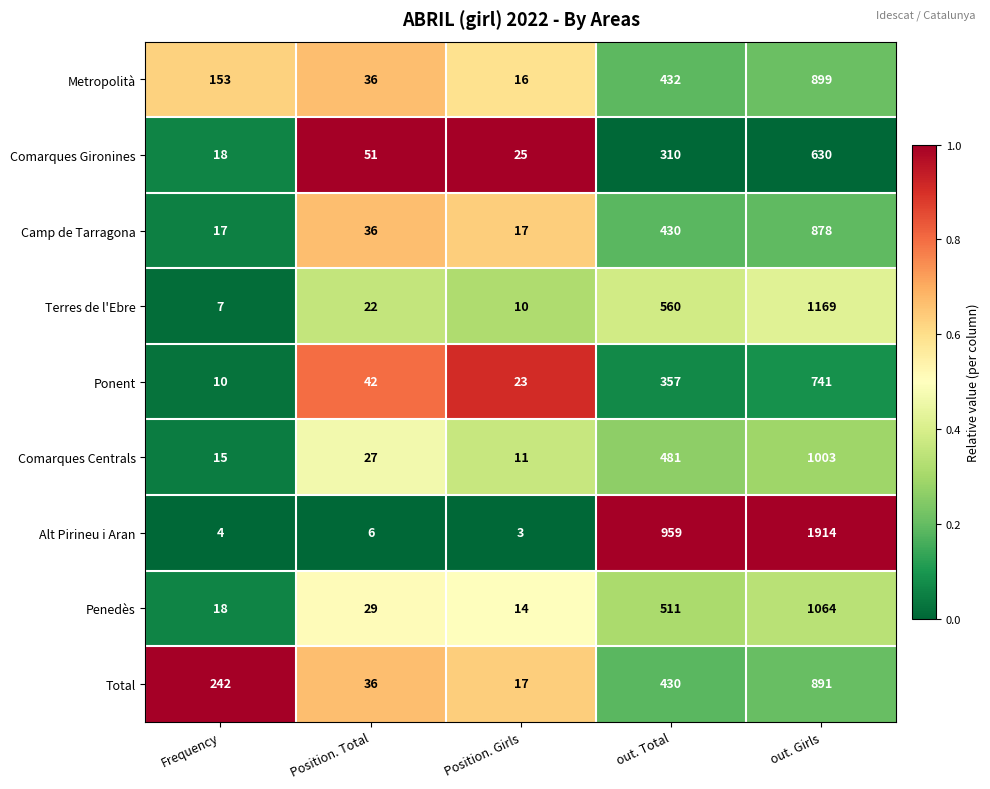

What is the total value across all series at out. Girls?

9189